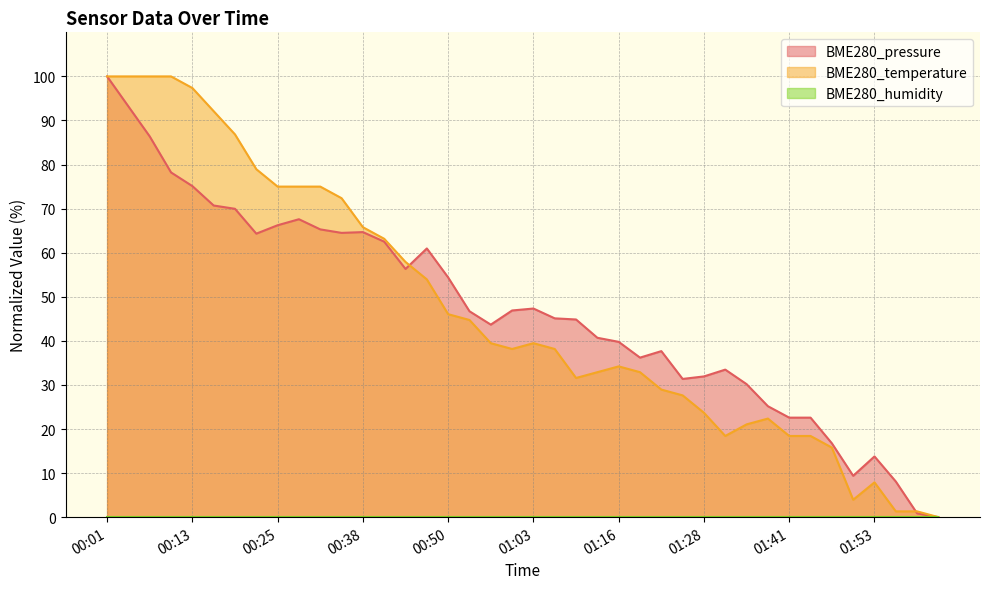

The BME280_temperature series shows 65.8 at 00:38. True or false?

True